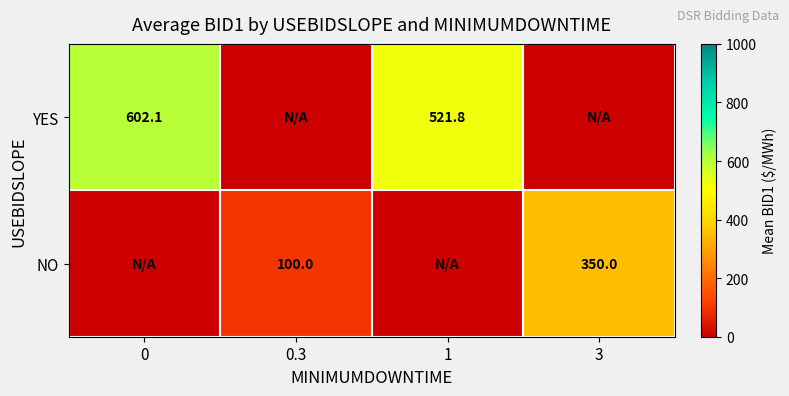

True or false: YES has a value of 521.8 at 1.

True